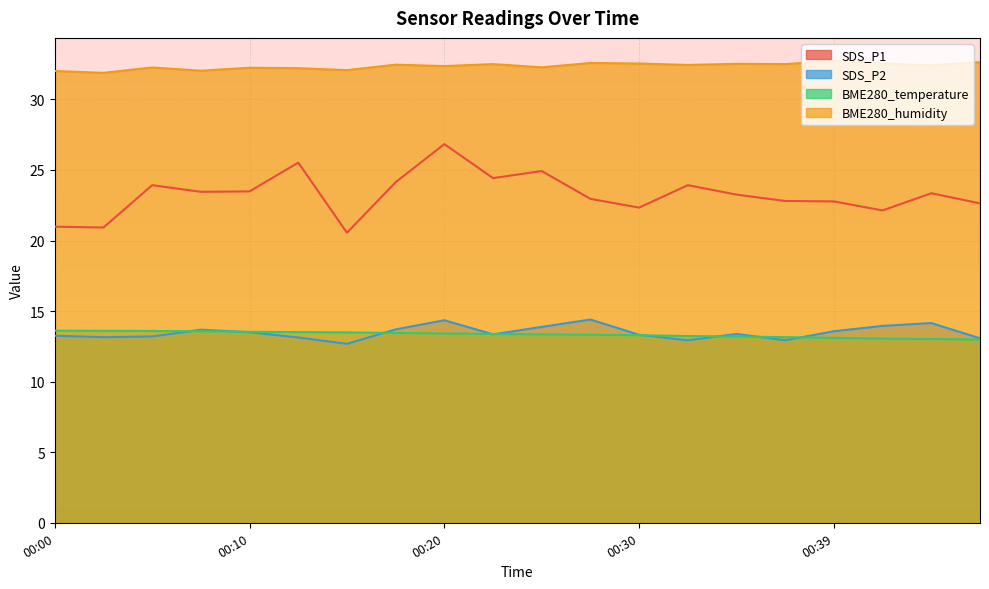

What is the difference between the SDS_P1 values at 00:39 and 00:17?

1.4